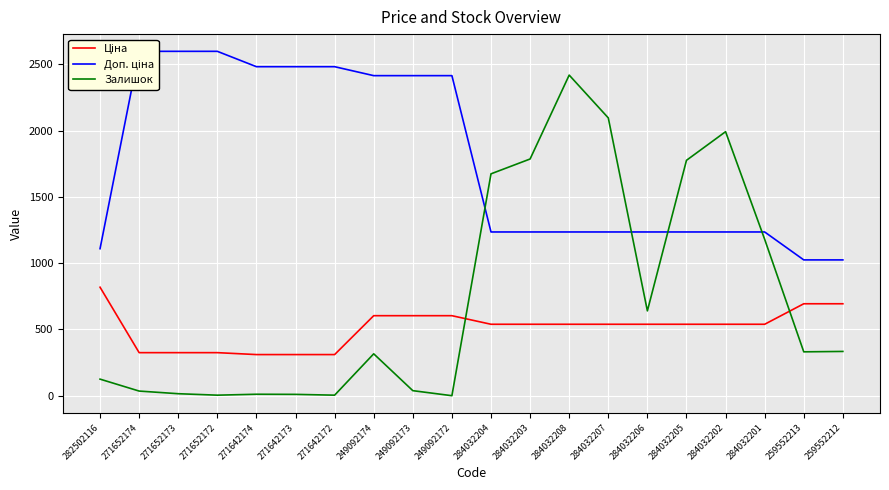

At which label is Доп. ціна closest to 1811?

284032204